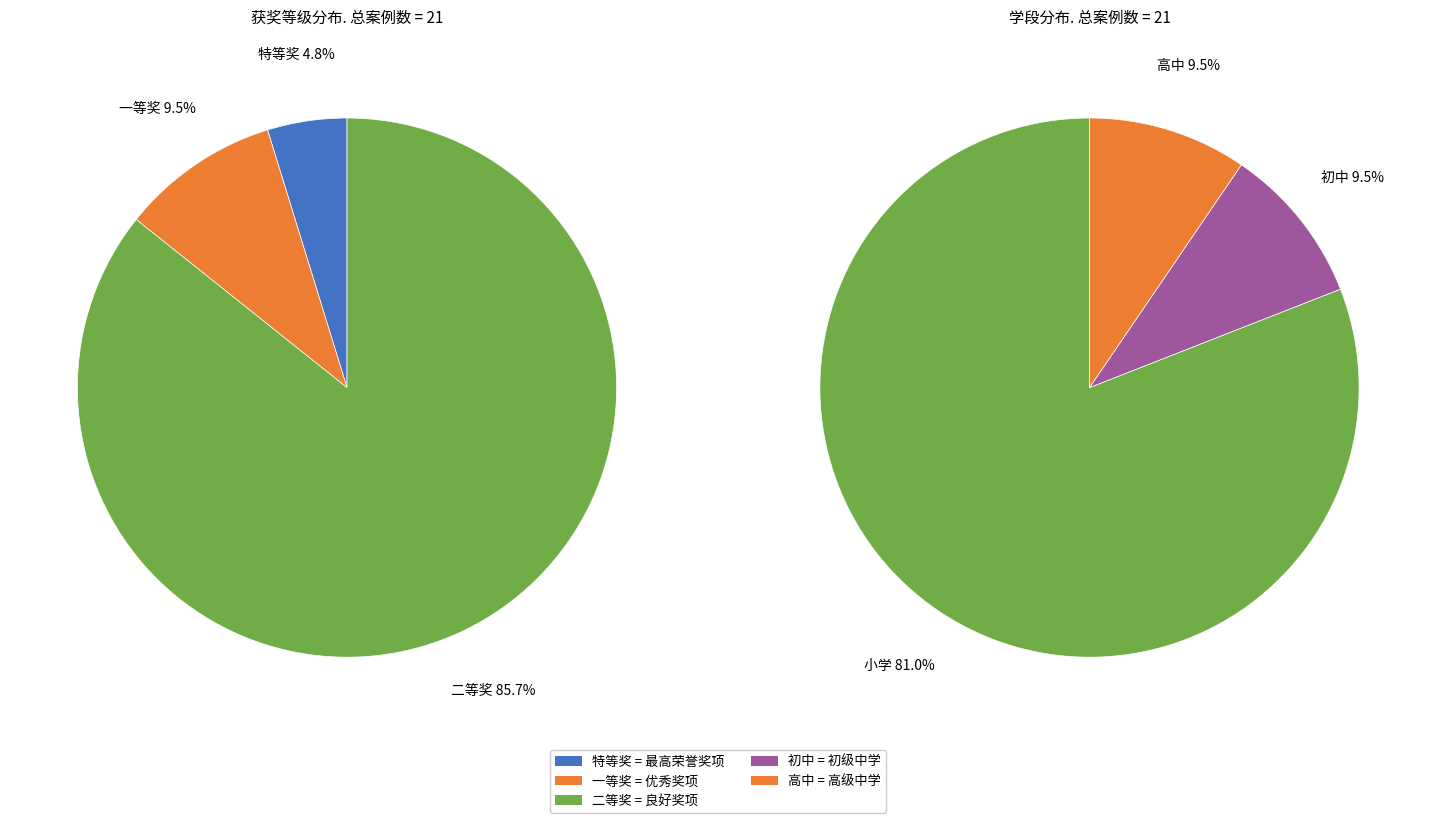

True or false: 二等奖 accounts for 77% of the total.

False